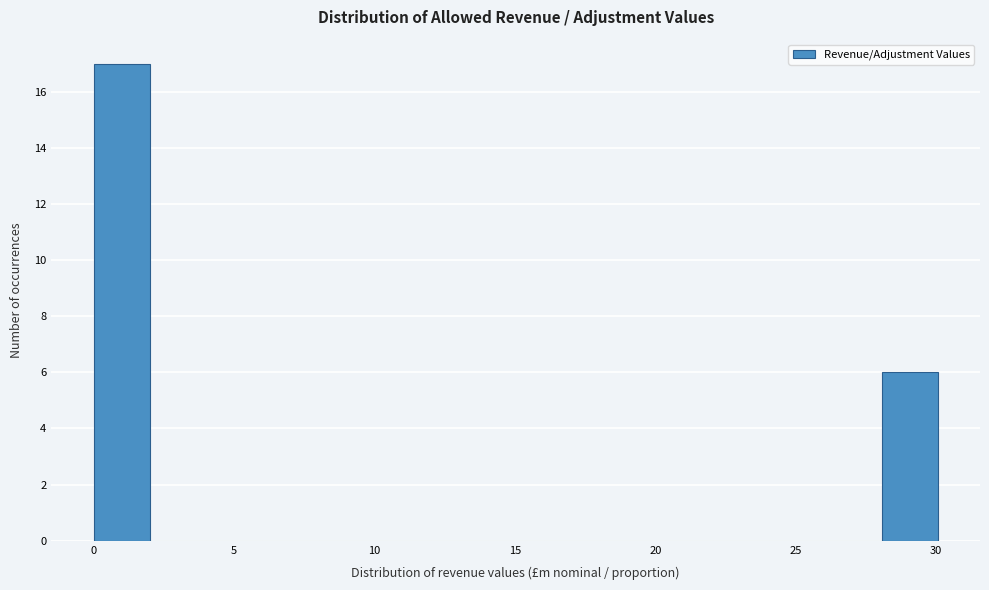

What is the height of the bar covering 28 to 30 on the x-axis? Neither the bar edges nor the heights are printed on the chart, so give them approximately, as read against the axes.

6